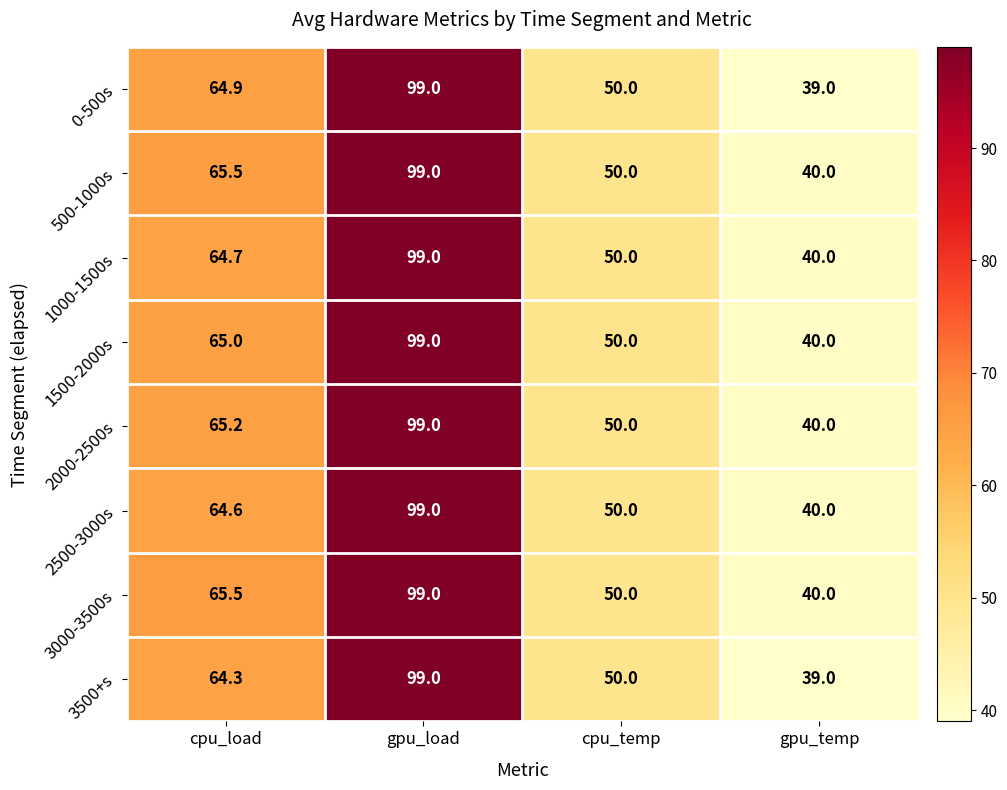

The 2000-2500s series shows 40.0 at gpu_temp. True or false?

True